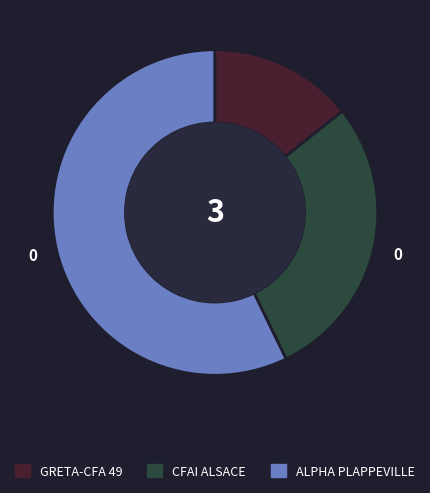

How many segments does this pie chart have?

3